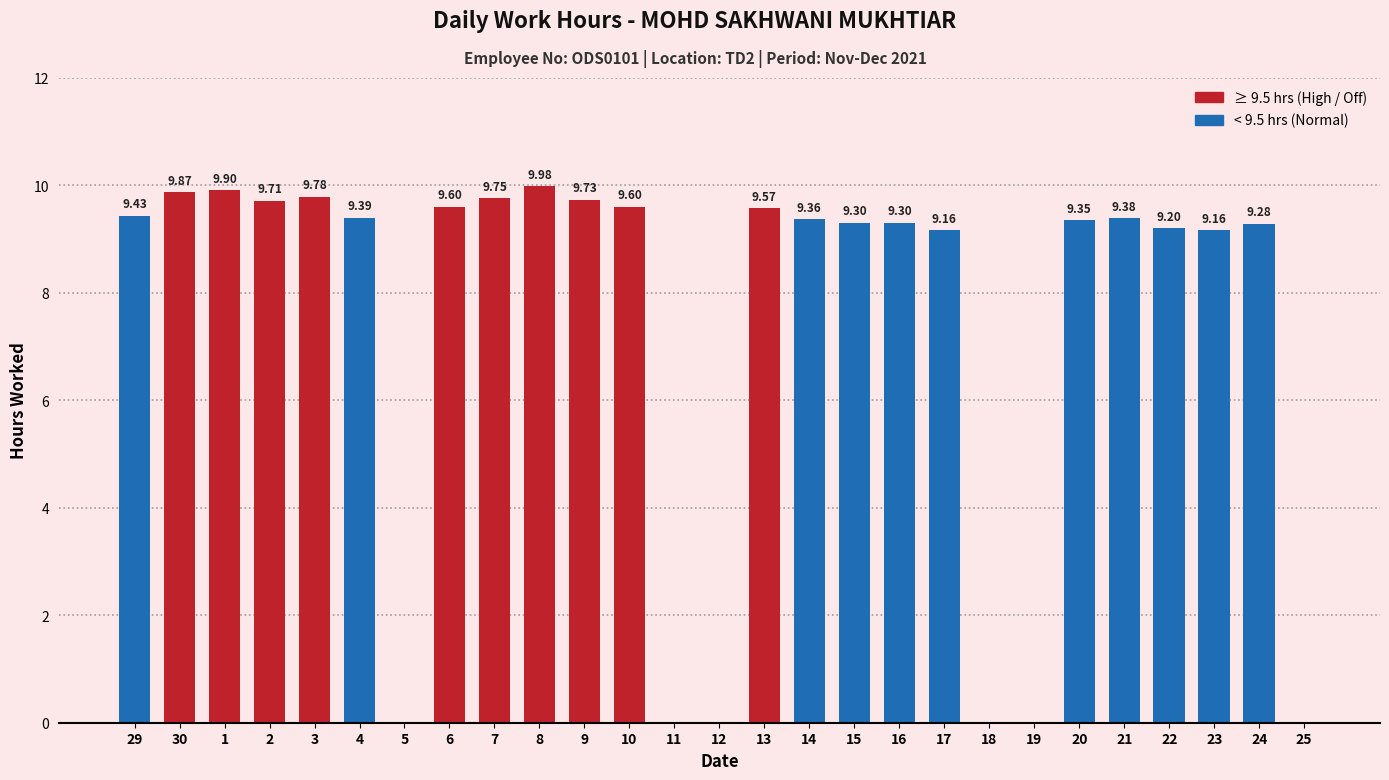

Between 30 and 22, which is larger?

30